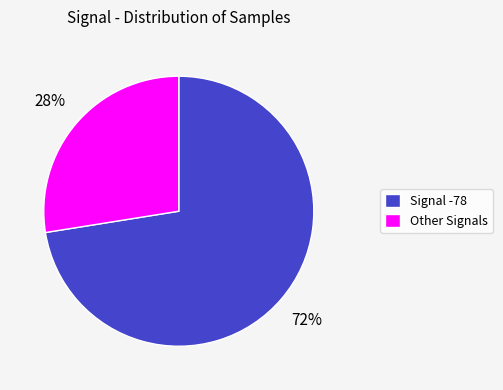

How many slices are in this pie chart?

2